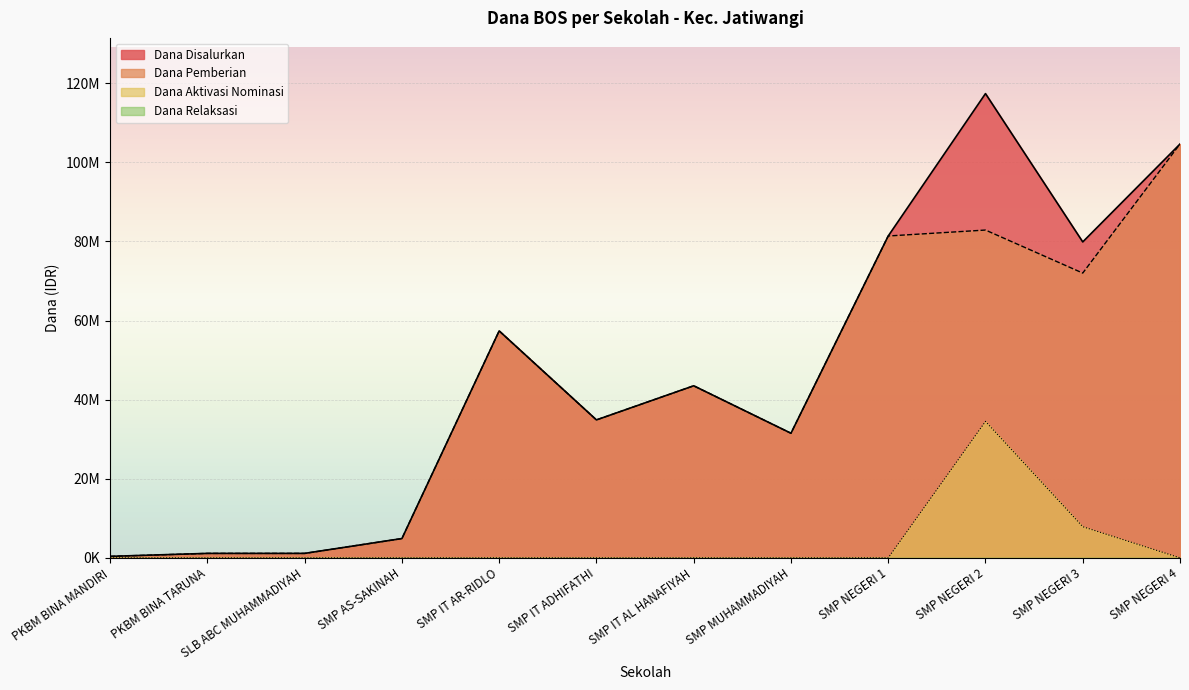

In Dana Disalurkan, how many points are lower than both neighbors (excluding endpoints)?

3